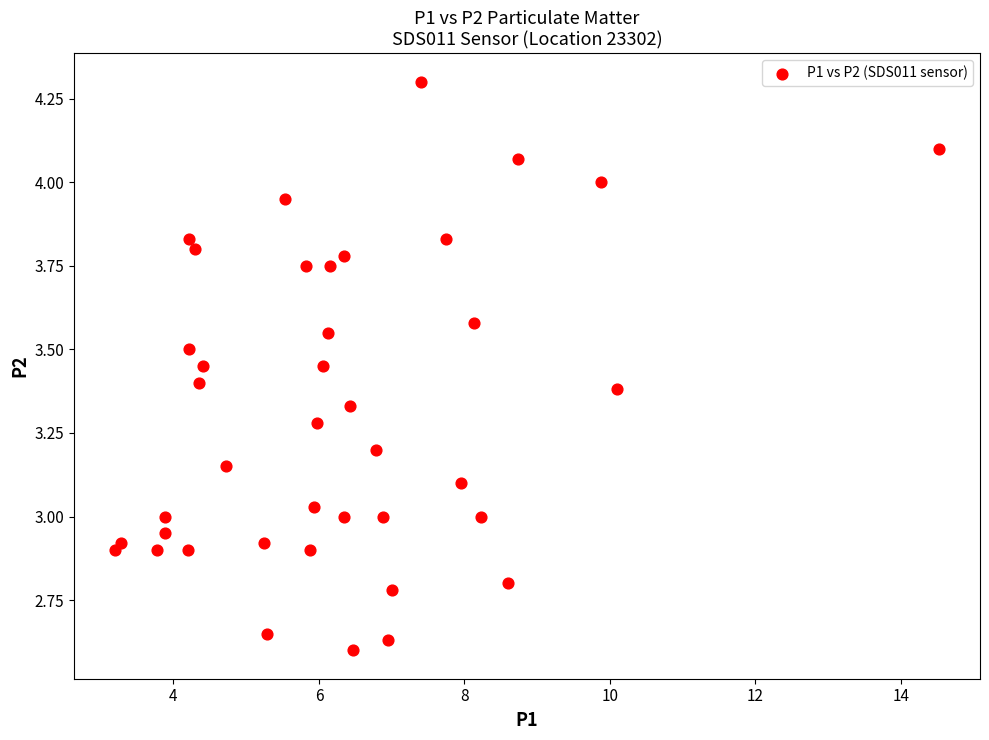

What is the range of Y values (max minus min)?

1.7